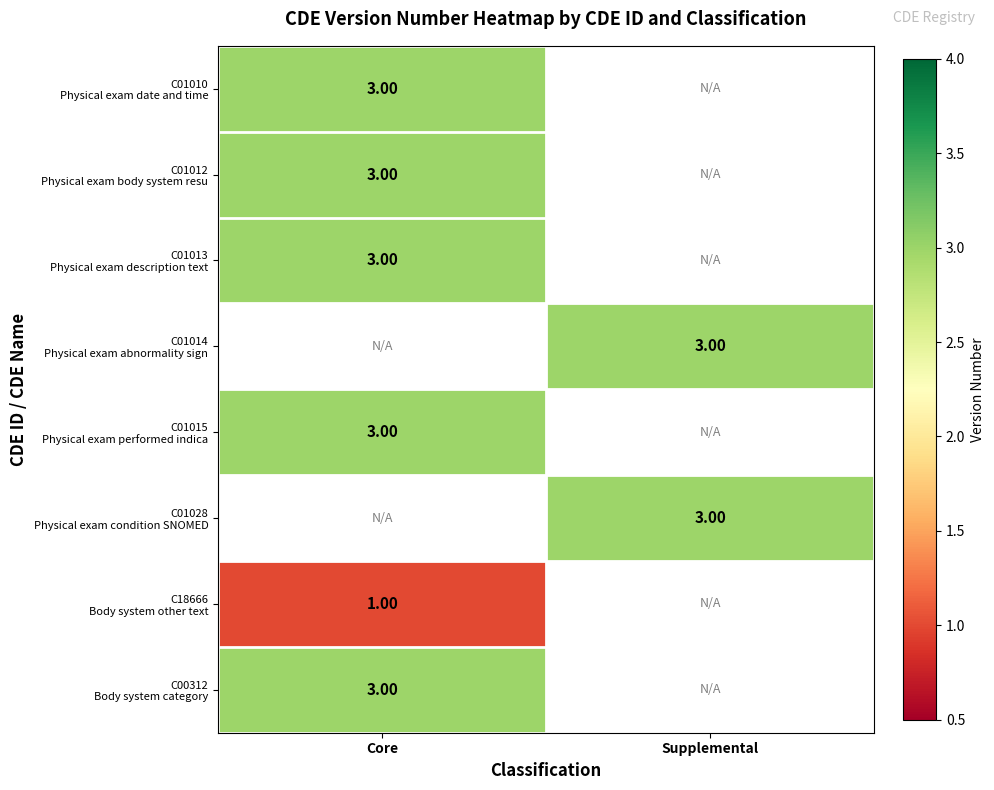

What is the maximum value shown in the chart?

3.0